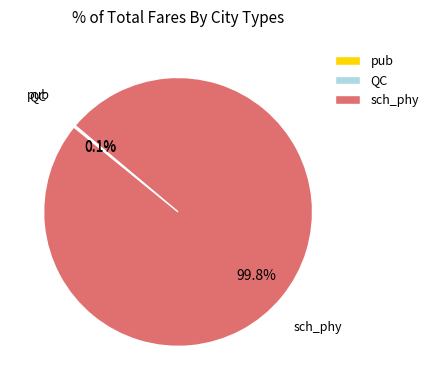

Which category has the biggest portion of the pie?

sch_phy